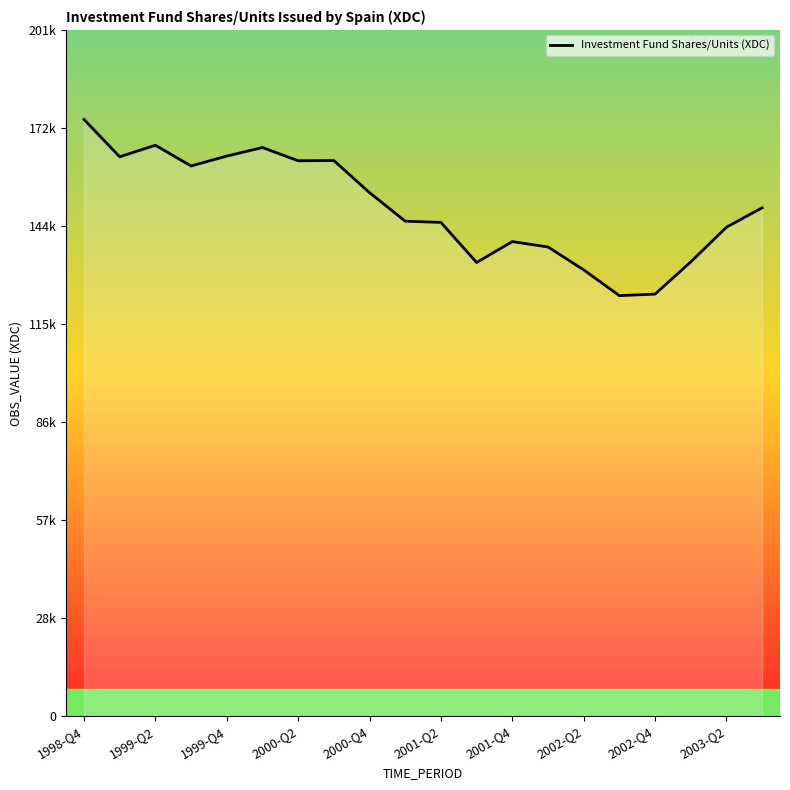

What is the value of the 18th point from the left?

133470